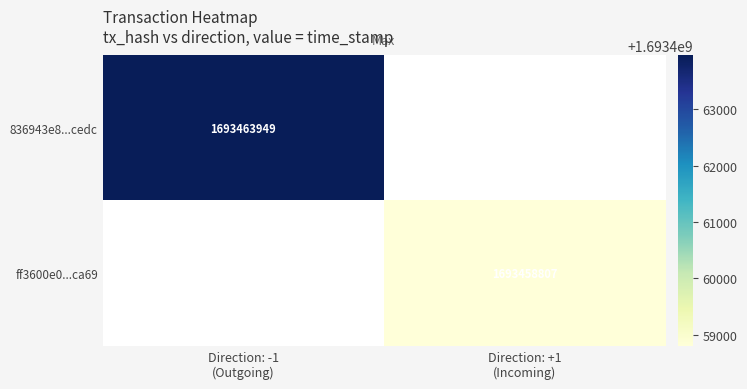

What is the minimum value for 836943e8...cedc?

1693463949.0